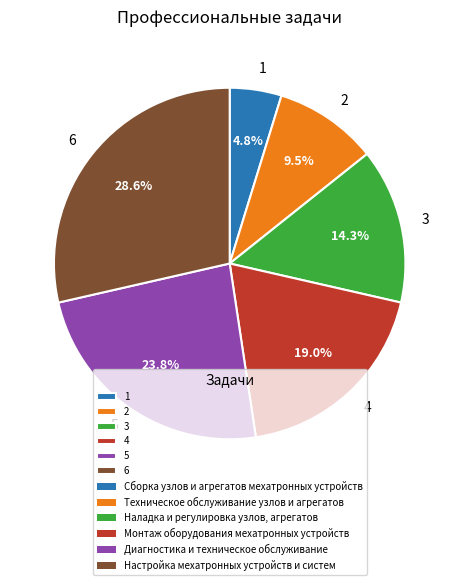

Is 4 the majority of the pie?

No